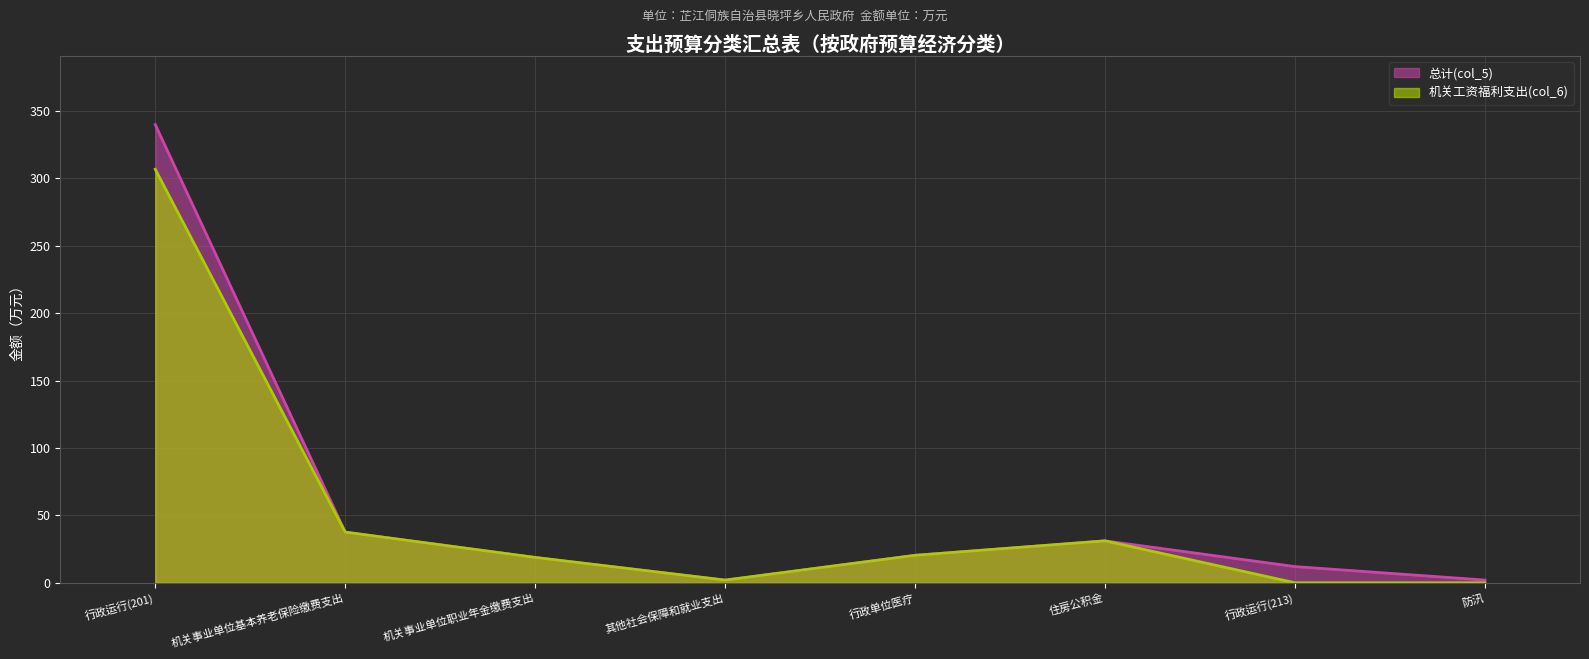

The 机关工资福利支出(col_6) series shows 31.1 at 住房公积金. True or false?

True